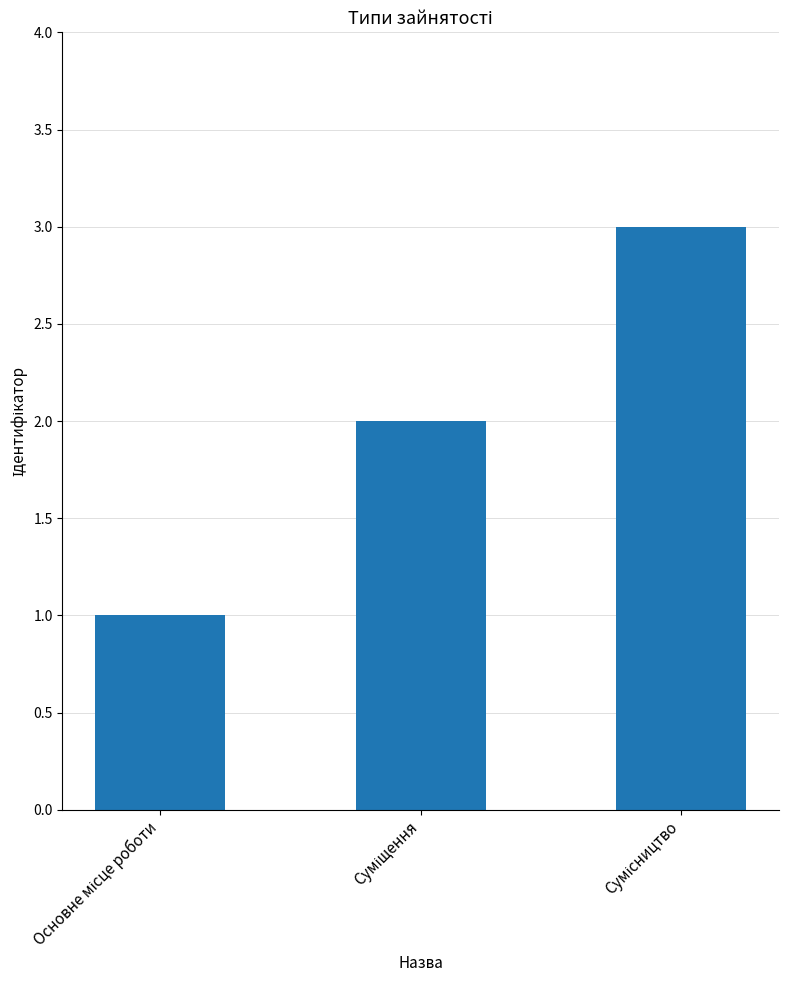

What is the value of the 3rd bar from the left?

3